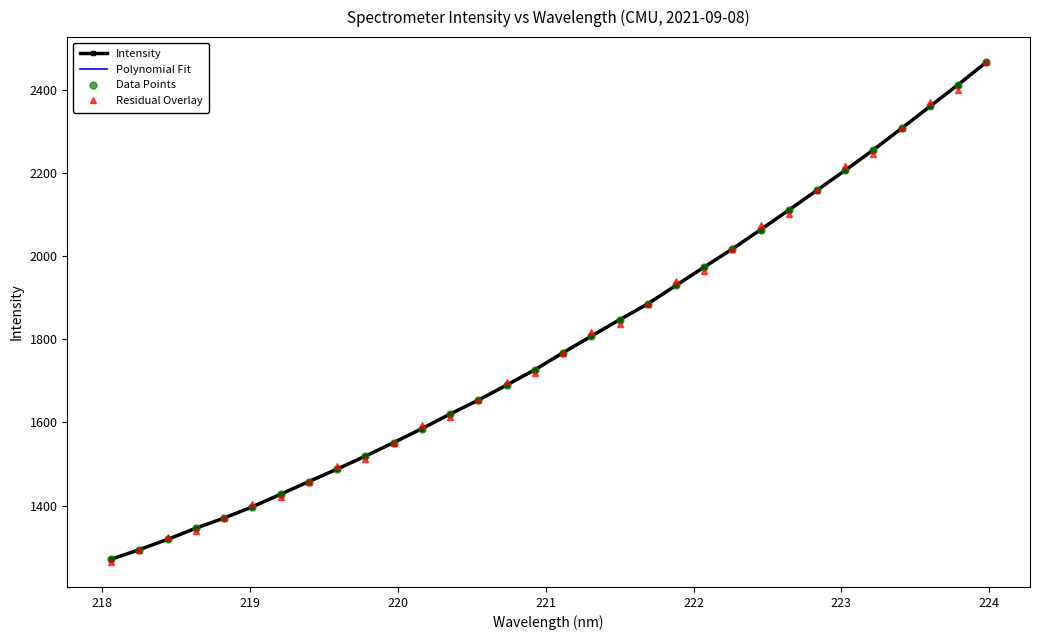

List the labels in order of value, smallest first.

218.0596, 218.2508, 218.442, 218.6332, 218.8244, 219.0156, 219.2067, 219.3979, 219.589, 219.7801, 219.9712, 220.1623, 220.3533, 220.5444, 220.7354, 220.9264, 221.1174, 221.3083, 221.4993, 221.6902, 221.8812, 222.0721, 222.263, 222.4538, 222.6447, 222.8355, 223.0264, 223.2172, 223.408, 223.5987, 223.7895, 223.9802